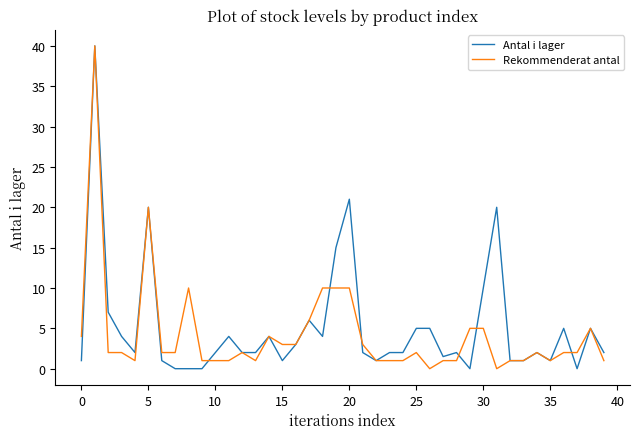

What is the highest value of the Antal i lager series?

40.0